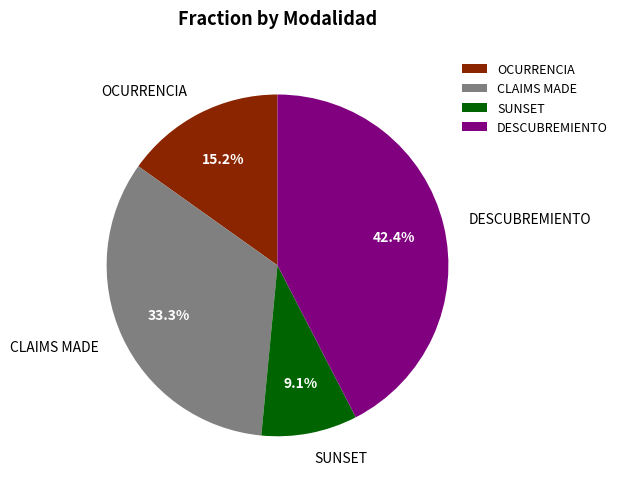

What portion of the pie excludes CLAIMS MADE?

66.7%